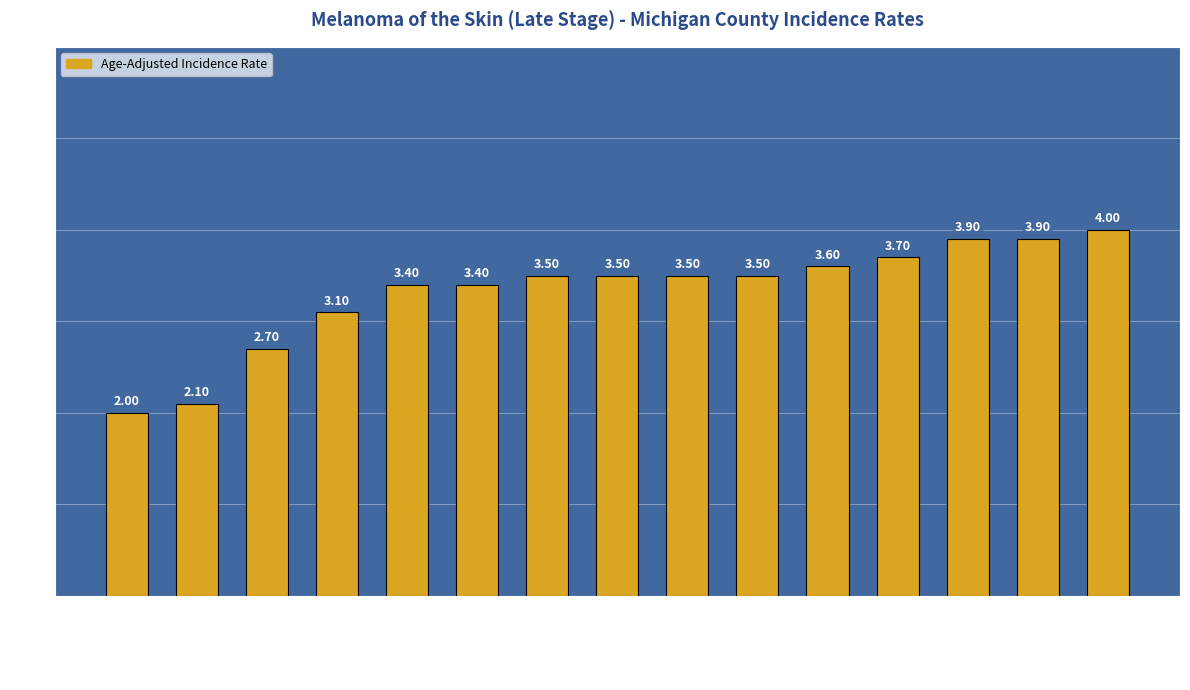

What is the minimum value shown in the chart?

2.0